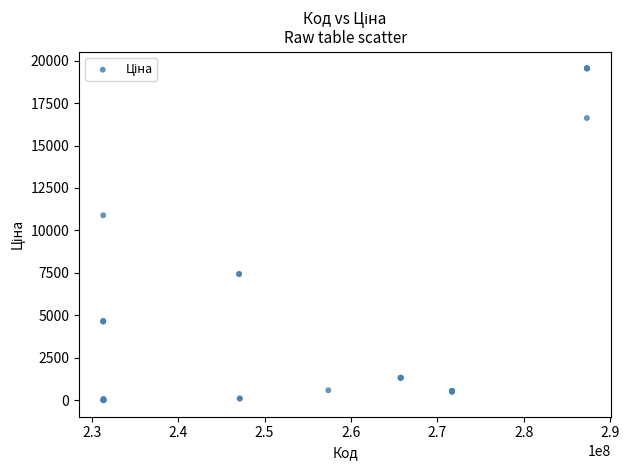

What Y value in the scatter plot is closest to 9779?

10896.3